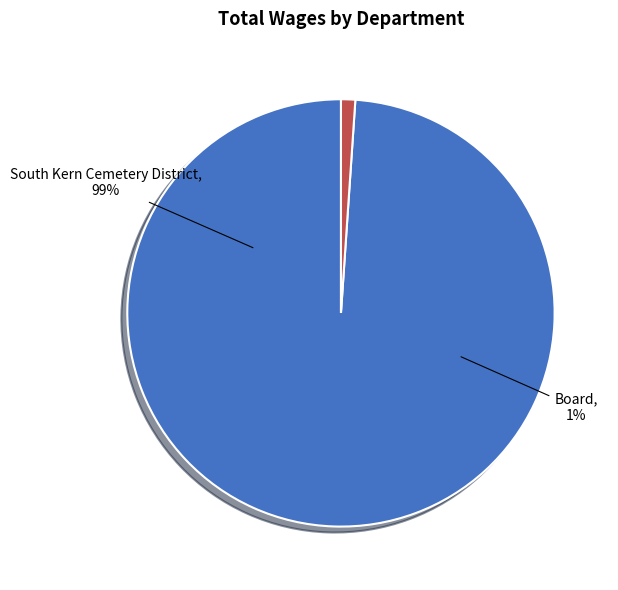

What percentage is the Board slice, to the nearest percent?

1%